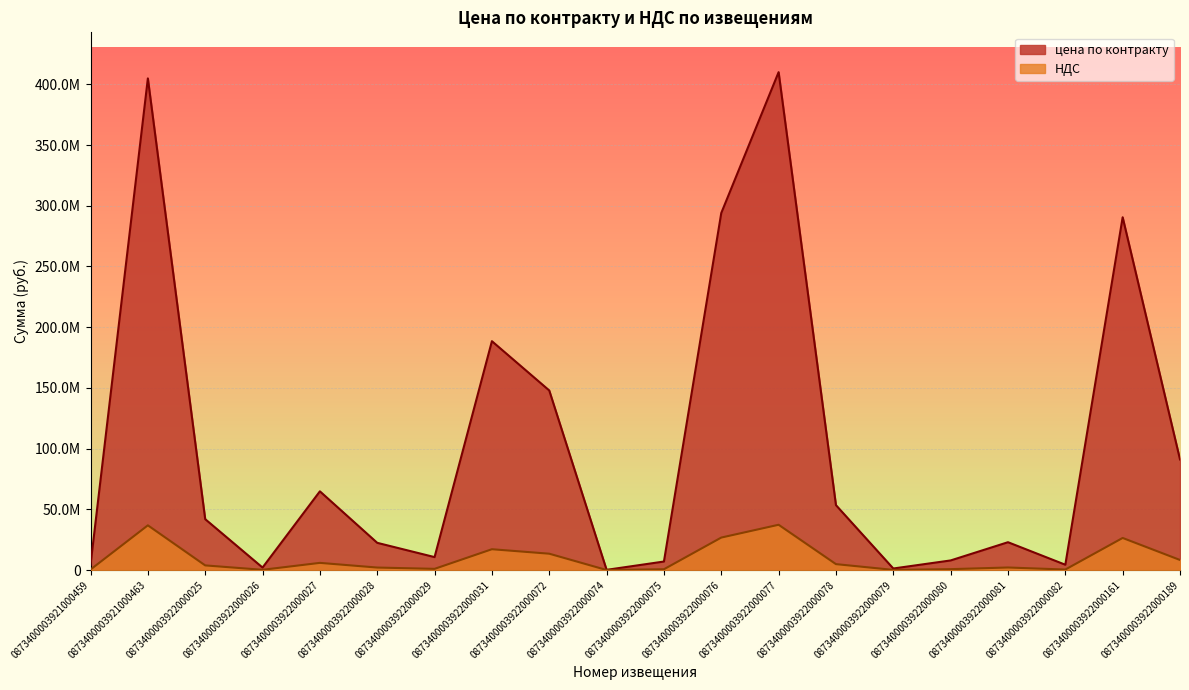

What is the difference between the highest and lowest values at 0873400003922000189?

82785734.0